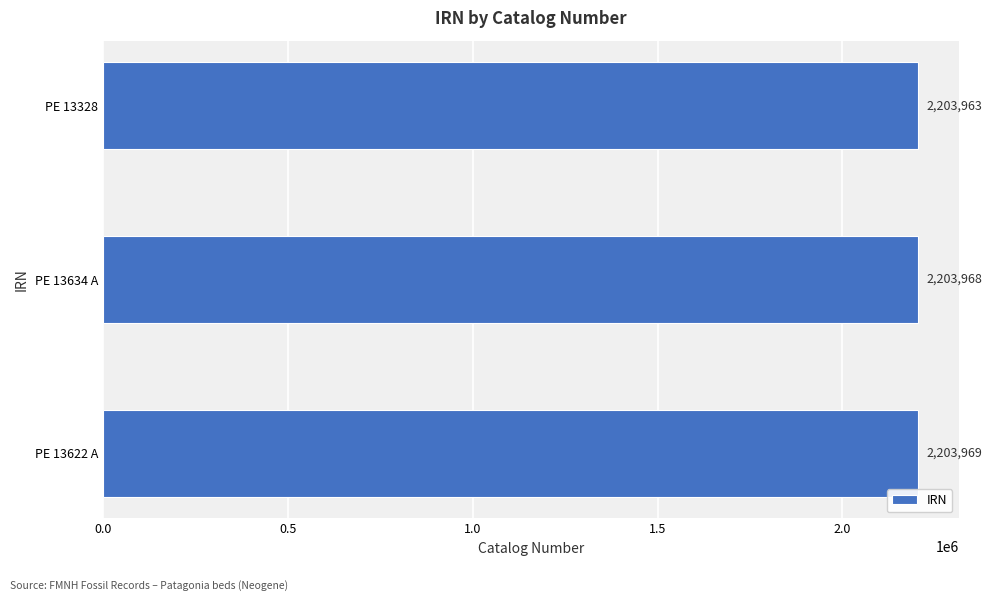

Rank the categories by value from highest to lowest.

PE 13622 A, PE 13634 A, PE 13328